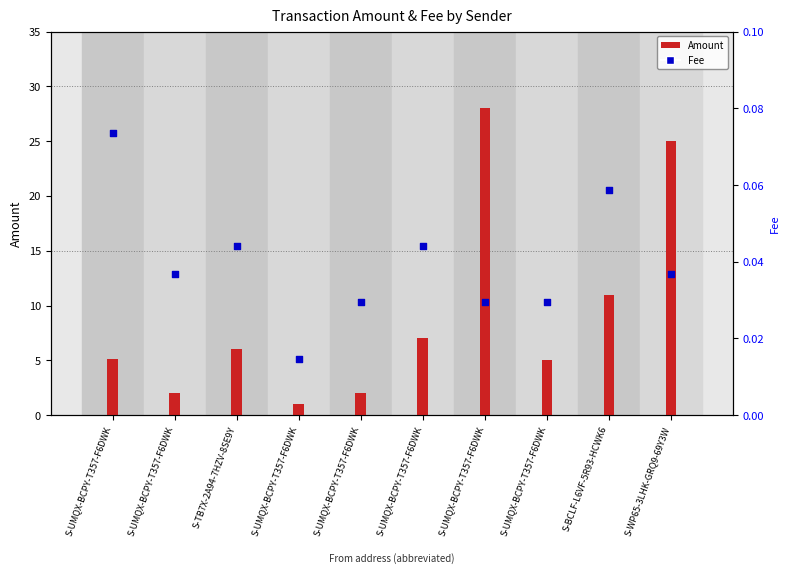

Which series has the widest spread of Y values?

Amount